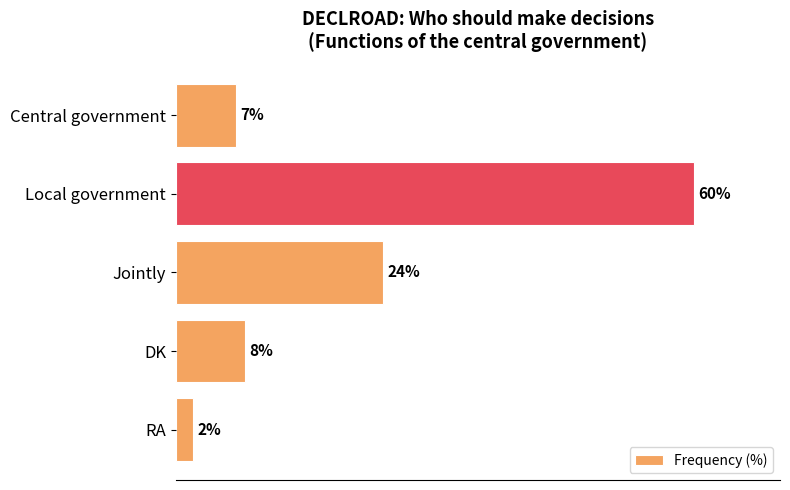

Which has a higher value, DK or Jointly?

Jointly